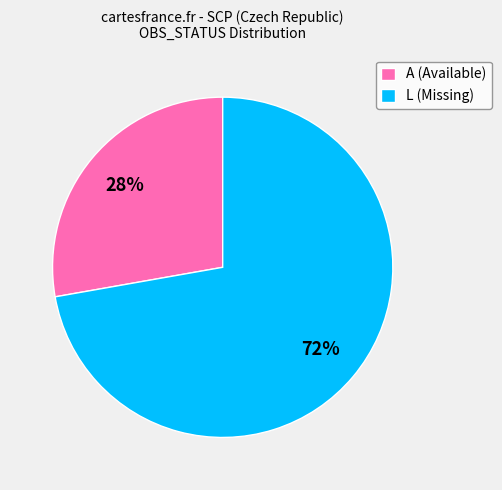

Is there any slice that represents more than half of the pie?

Yes